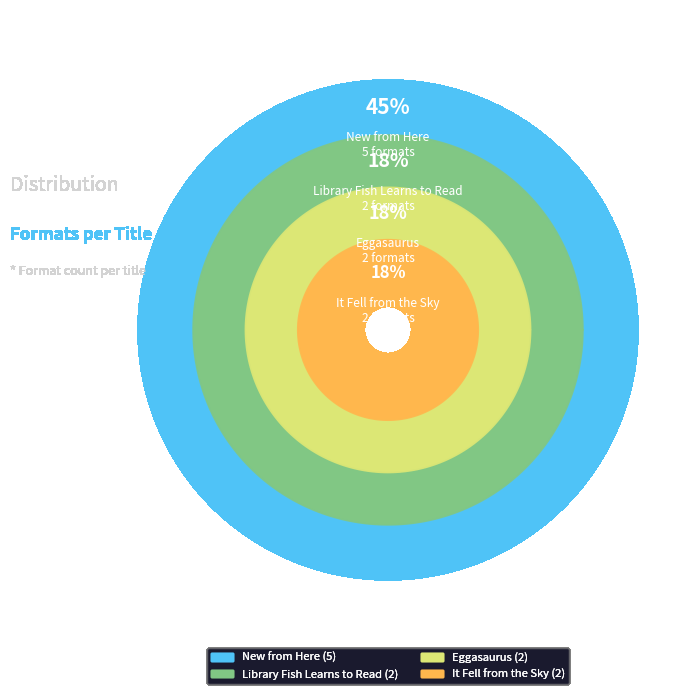

Is it true that Library Fish Learns to Read is 25% of the pie?

False